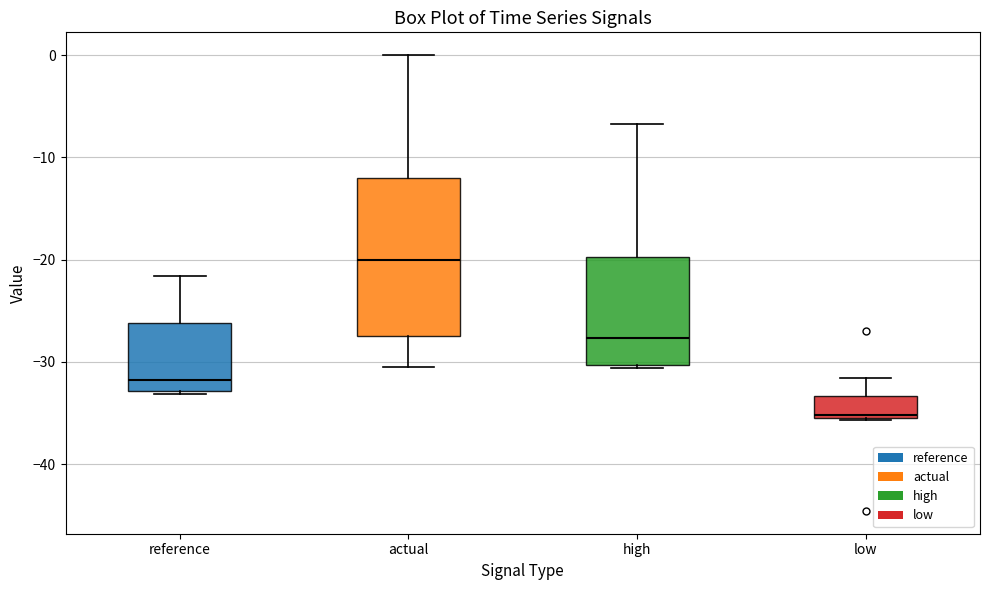

Where is the lower edge of the box for high on the y-axis? The values are not printed on the chart, so give them approximately, as read against the axis.

-30